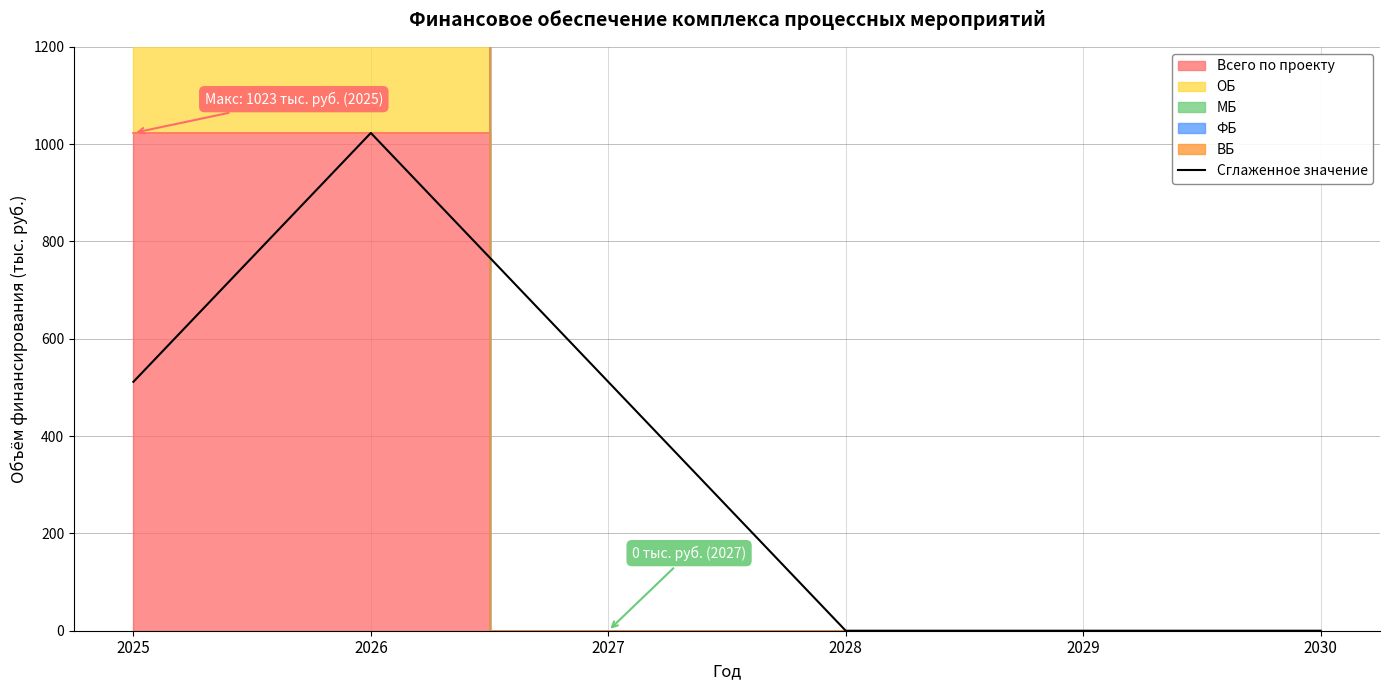

How many interior local peaks (higher than both neighbors) does the data have?

1